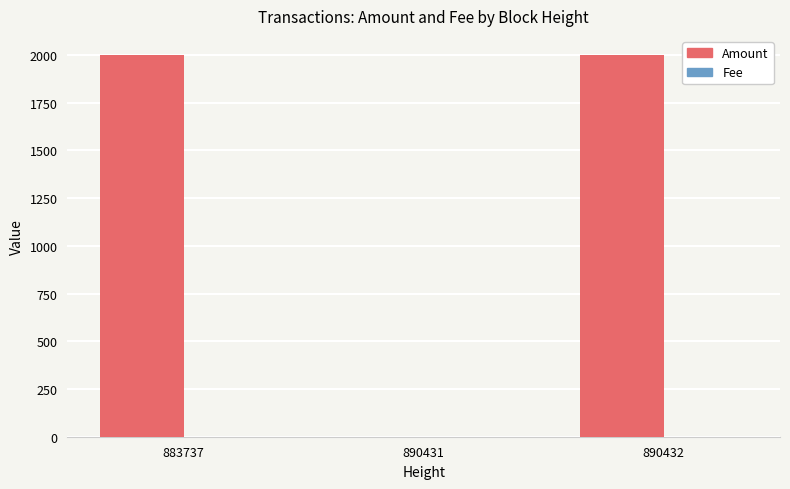

How many series are shown in this chart?

2